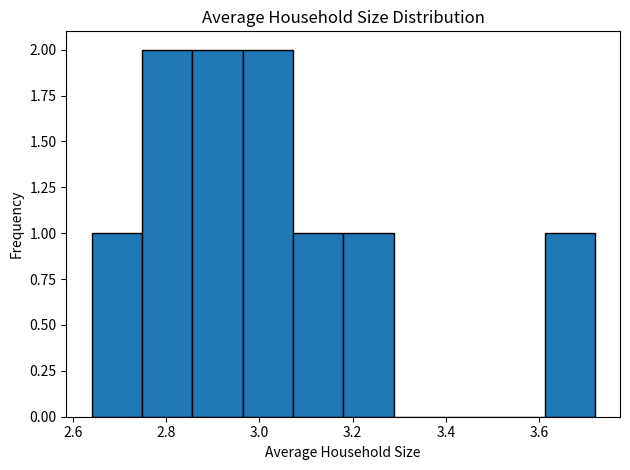

What is the height of the bar covering 2.640 to 2.748 on the x-axis? Neither the bar edges nor the heights are printed on the chart, so give them approximately, as read against the axes.

1